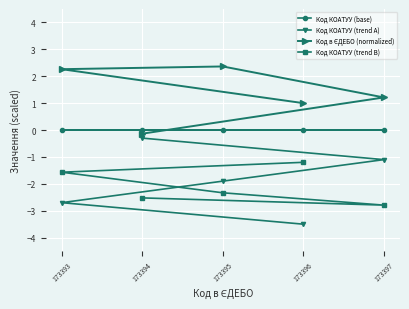

At which category is the sum across all series the highest?

173395